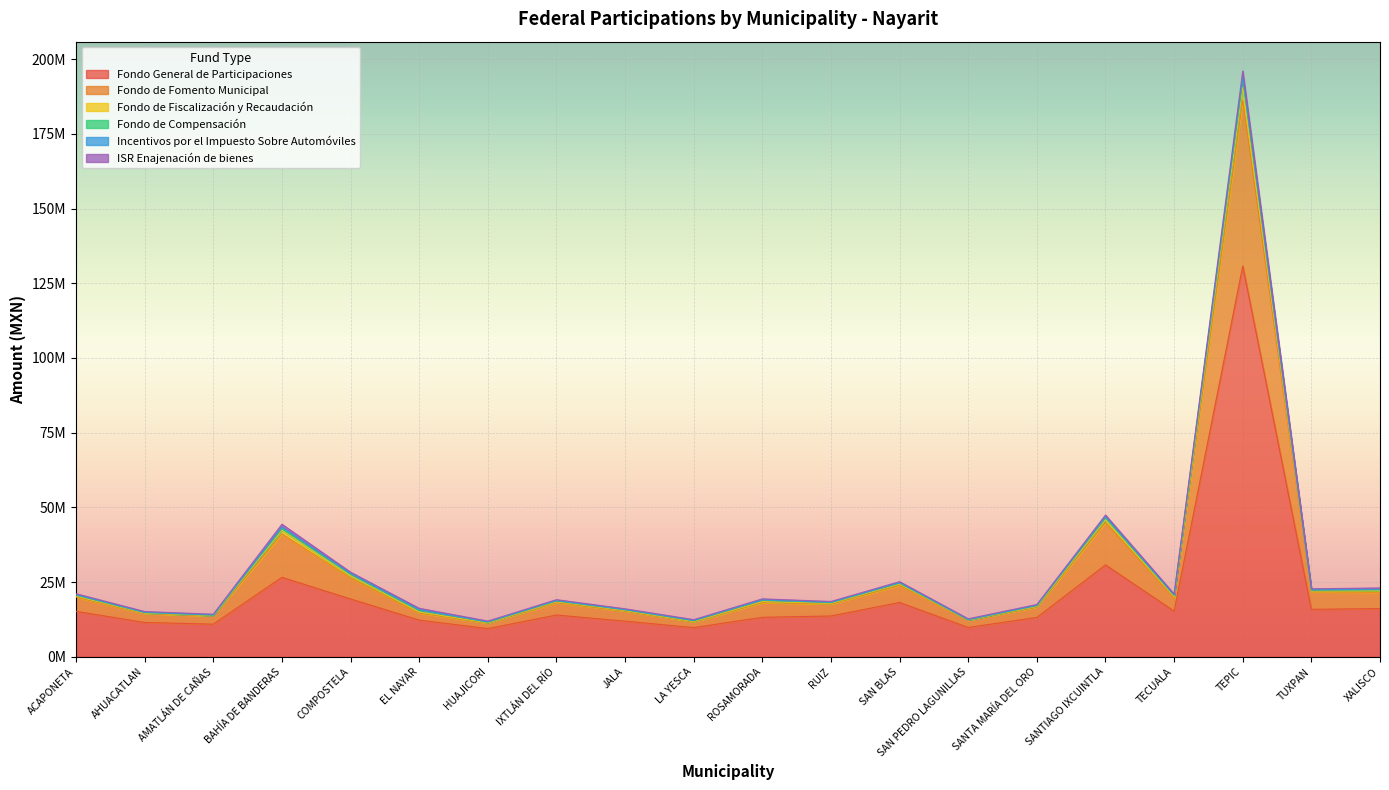

Which has a higher value, SANTA MARÍA DEL ORO or SAN BLAS?

SAN BLAS